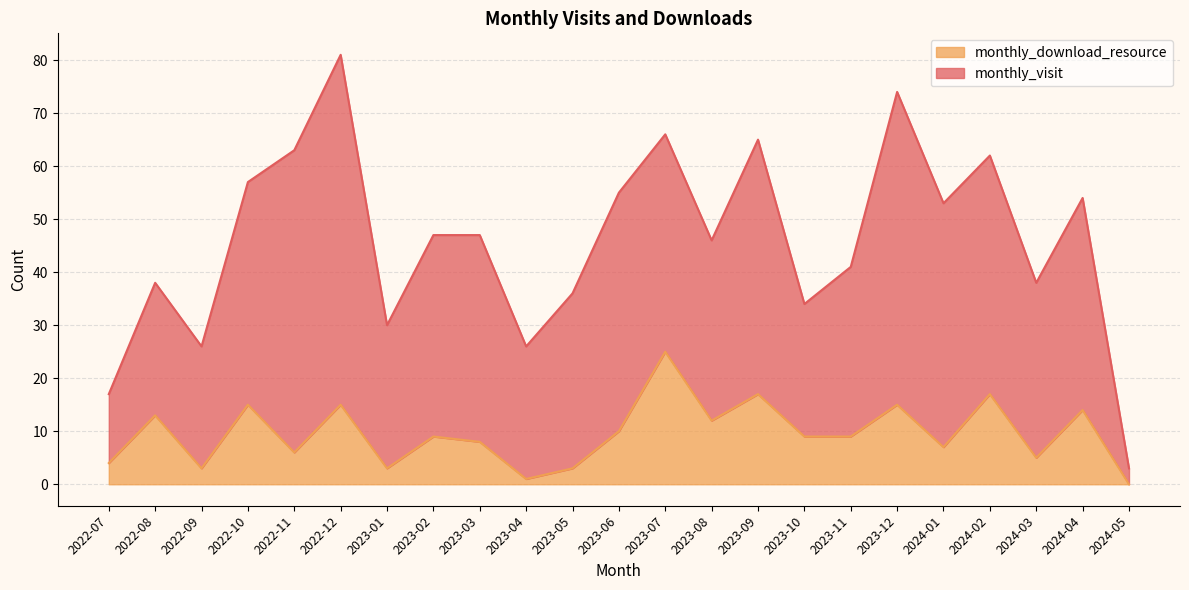

Is it true that the value at 2023-08 is 19?

False